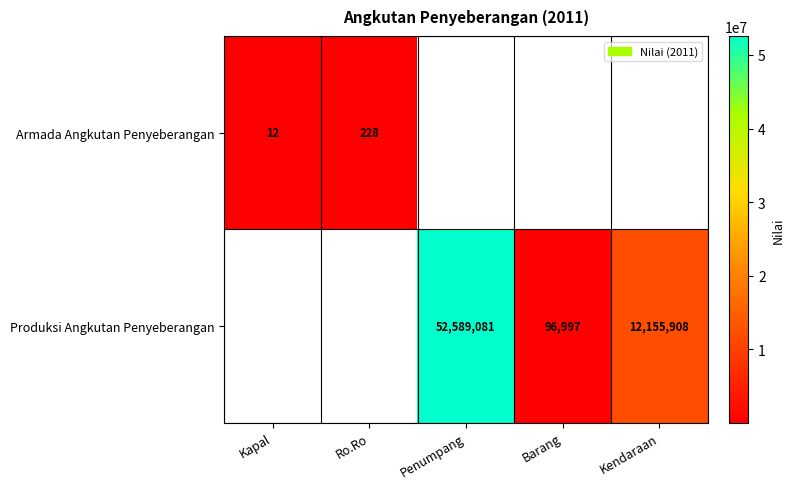

Which category has the lowest value across all series?

Kapal